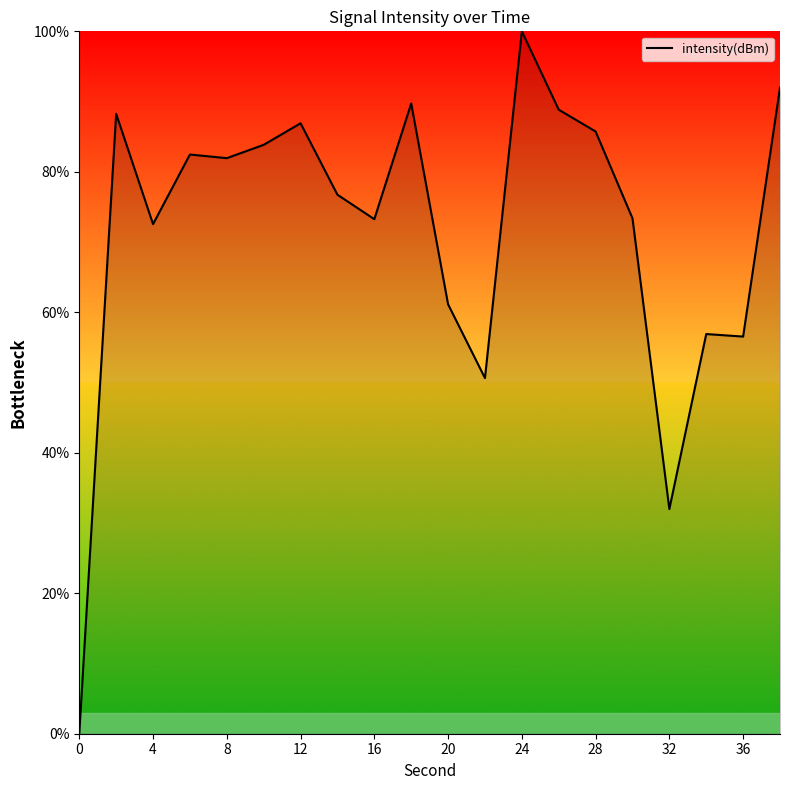

Does the chart display data point markers on the line(s)?

No